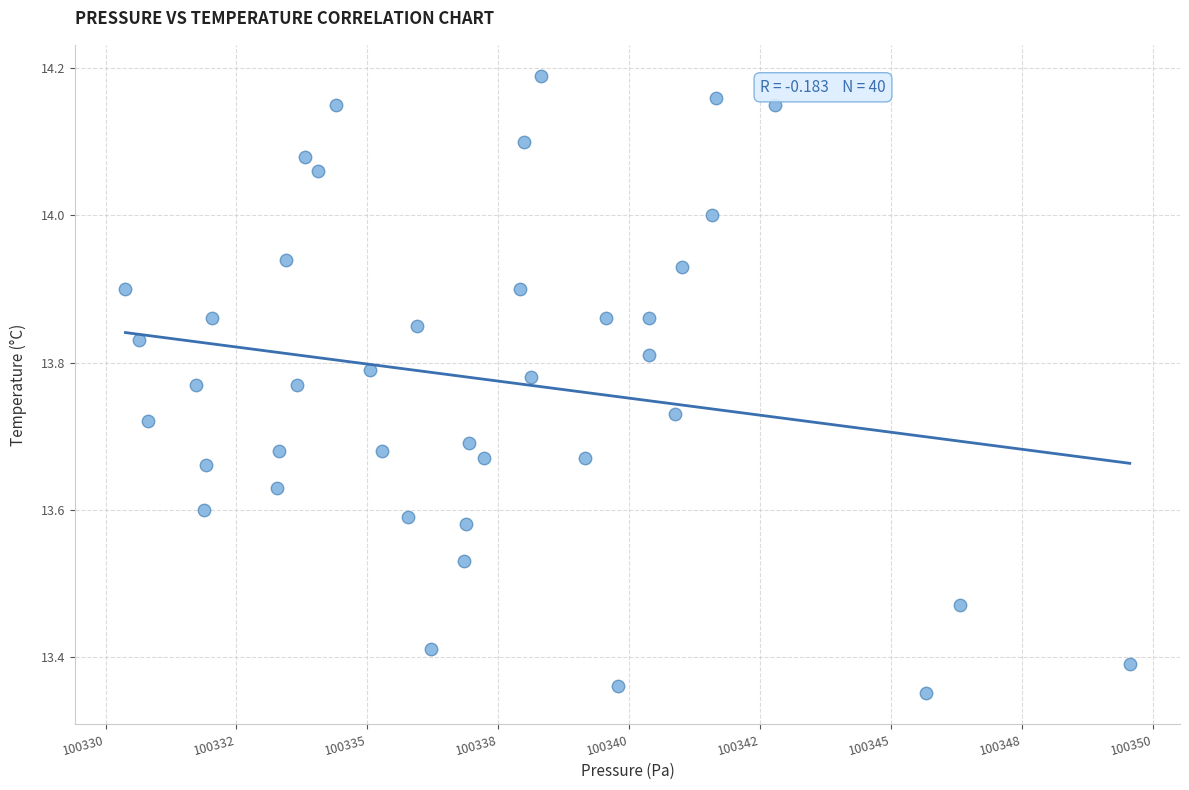

What is the range of Y values (max minus min)?

0.8